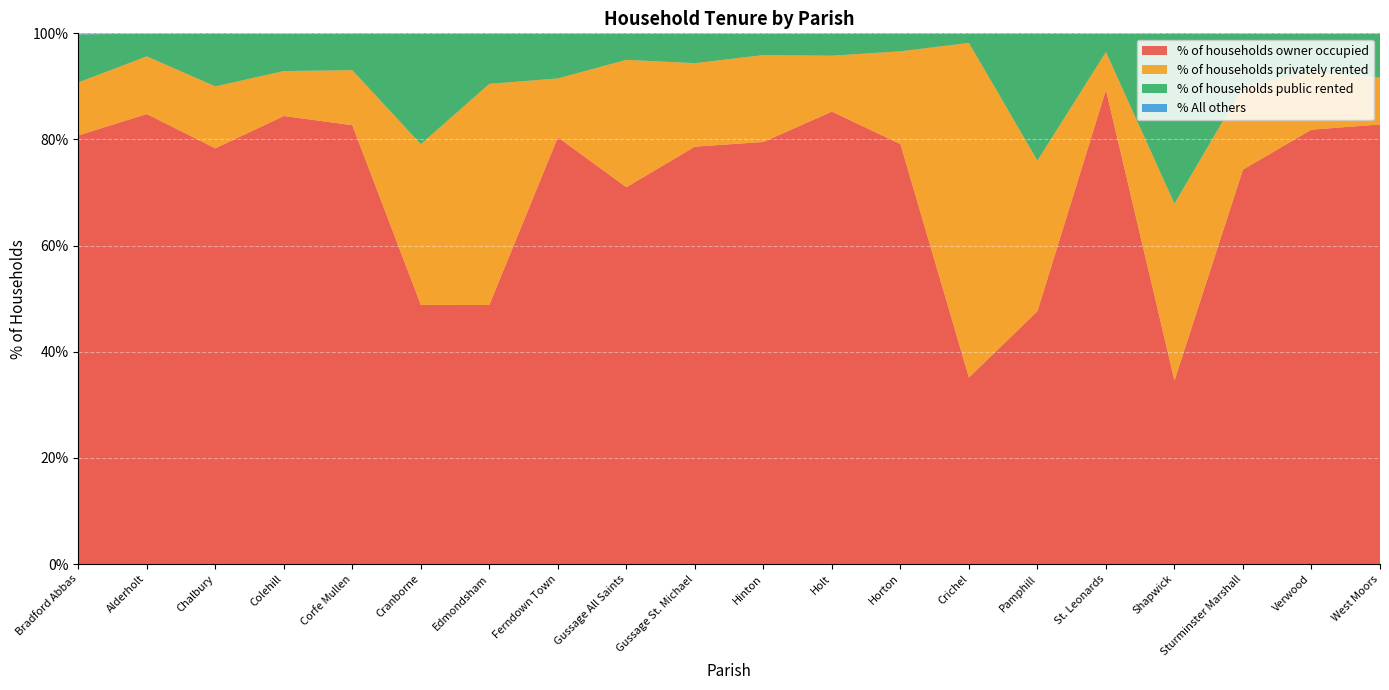

Reading left to right, transcribe all the data shown in this chart.

% of households owner occupied: Bradford Abbas=80.8	Alderholt=84.8	Chalbury=78.3	Colehill=84.4	Corfe Mullen=82.7	Cranborne=48.8	Edmondsham=48.8	Ferndown Town=80.4	Gussage All Saints=71.0	Gussage St. Michael=78.7	Hinton=79.5	Holt=85.2	Horton=79.1	Crichel=35.1	Pamphill=47.6	St. Leonards=89.3	Shapwick=34.6	Sturminster Marshall=74.3	Verwood=81.8	West Moors=82.8
% of households privately rented: Bradford Abbas=10.0	Alderholt=10.9	Chalbury=11.7	Colehill=8.5	Corfe Mullen=10.4	Cranborne=30.3	Edmondsham=41.7	Ferndown Town=11.1	Gussage All Saints=24.0	Gussage St. Michael=15.7	Hinton=16.4	Holt=10.5	Horton=17.5	Crichel=63.1	Pamphill=28.4	St. Leonards=7.2	Shapwick=33.3	Sturminster Marshall=15.6	Verwood=10.9	West Moors=8.8
% of households public rented: Bradford Abbas=9.0	Alderholt=4.3	Chalbury=10.0	Colehill=7.1	Corfe Mullen=7.0	Cranborne=20.9	Edmondsham=9.5	Ferndown Town=8.5	Gussage All Saints=5.0	Gussage St. Michael=5.6	Hinton=4.1	Holt=4.2	Horton=3.4	Crichel=1.8	Pamphill=24.0	St. Leonards=3.5	Shapwick=32.1	Sturminster Marshall=10.1	Verwood=7.2	West Moors=8.4
% All others: Bradford Abbas=0.2	Alderholt=0.0	Chalbury=0.0	Colehill=0.0	Corfe Mullen=0.0	Cranborne=0.0	Edmondsham=0.0	Ferndown Town=0.0	Gussage All Saints=0.0	Gussage St. Michael=0.0	Hinton=0.0	Holt=0.0	Horton=0.0	Crichel=0.0	Pamphill=0.0	St. Leonards=0.0	Shapwick=0.0	Sturminster Marshall=0.0	Verwood=0.0	West Moors=0.0